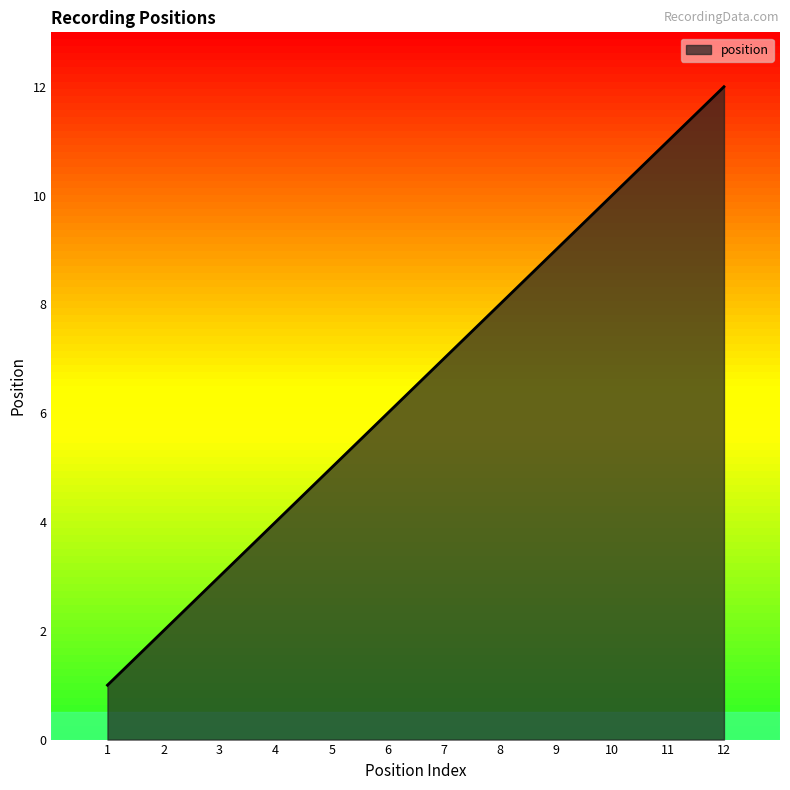

True or false: the data has more than 0 interior local peaks.

False